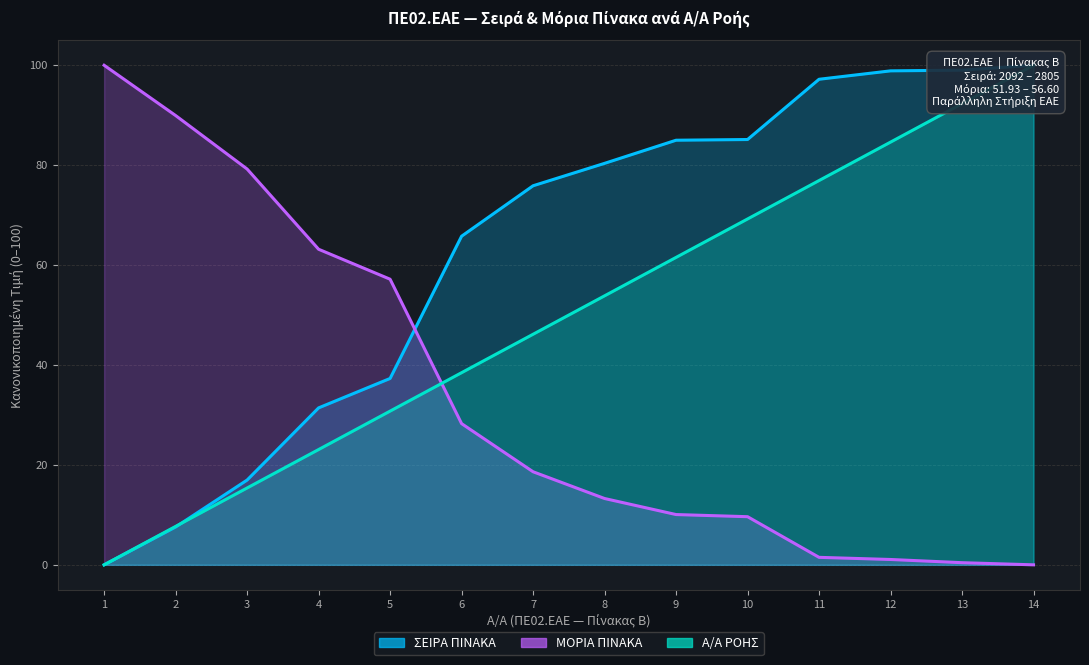

Reading left to right, list all the values displayed in this chart.

ΣΕΙΡΑ ΠΙΝΑΚΑ: 1=0.0	2=7.6	3=17.0	4=31.4	5=37.3	6=65.8	7=75.9	8=80.4	9=85.0	10=85.1	11=97.2	12=98.9	13=99.0	14=100.0
ΜΟΡΙΑ ΠΙΝΑΚΑ: 1=100.0	2=89.9	3=79.2	4=63.2	5=57.2	6=28.3	7=18.6	8=13.3	9=10.1	10=9.6	11=1.5	12=1.1	13=0.4	14=0.0
Α/Α ΡΟΗΣ: 1=0.0	2=7.7	3=15.4	4=23.1	5=30.8	6=38.5	7=46.2	8=53.8	9=61.5	10=69.2	11=76.9	12=84.6	13=92.3	14=100.0